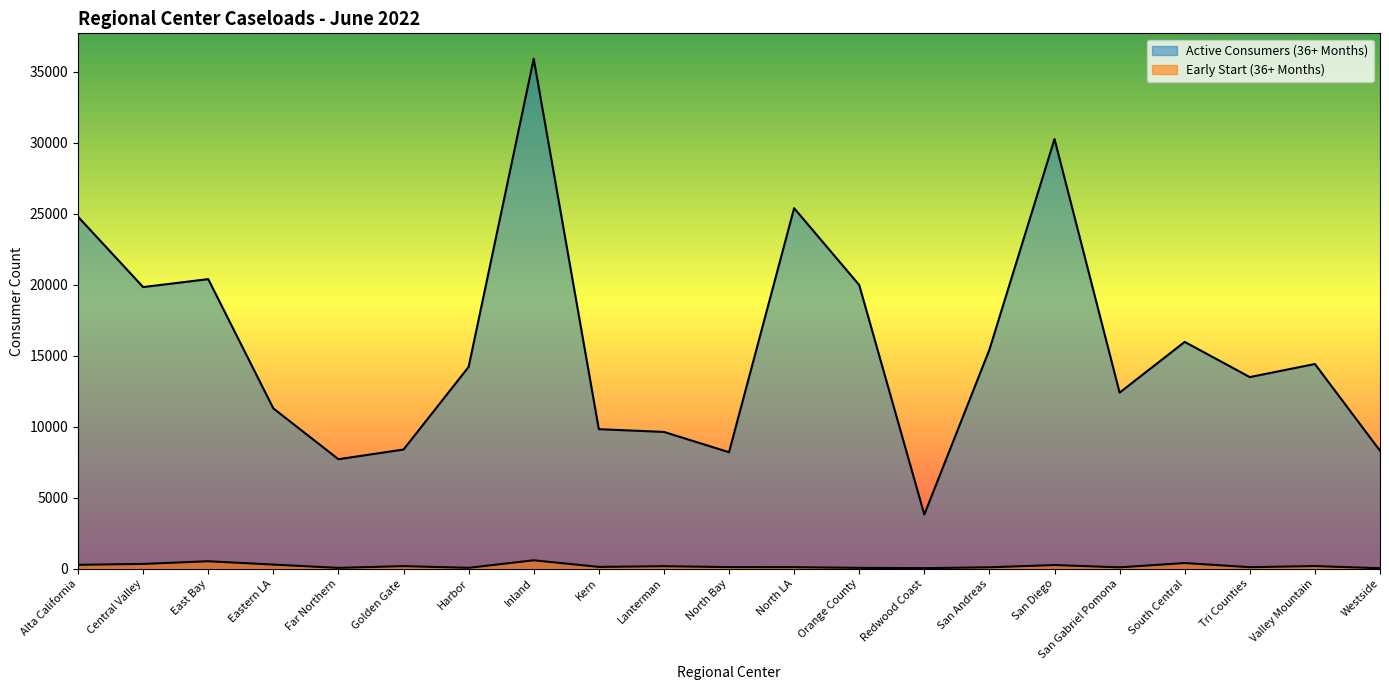

True or false: Active Consumers (36+ Months) has a value of 14209 at Harbor.

True